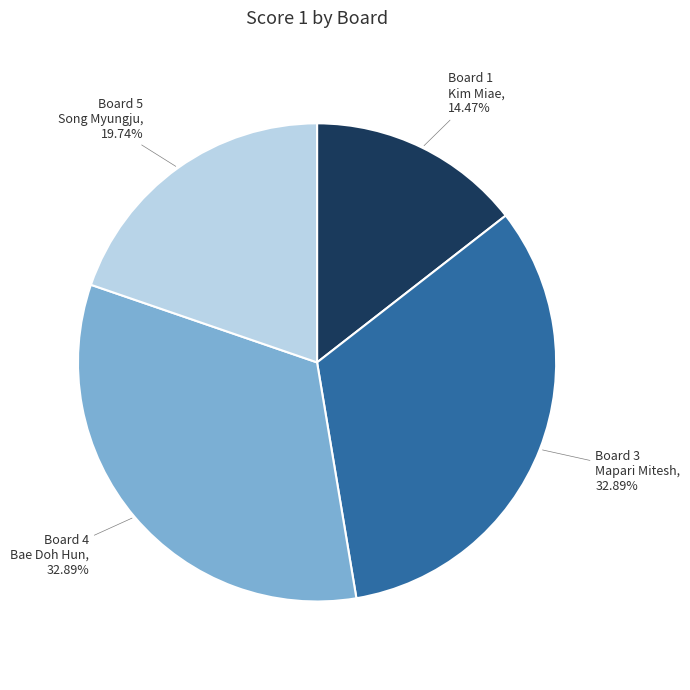

Does any single category account for the majority?

No